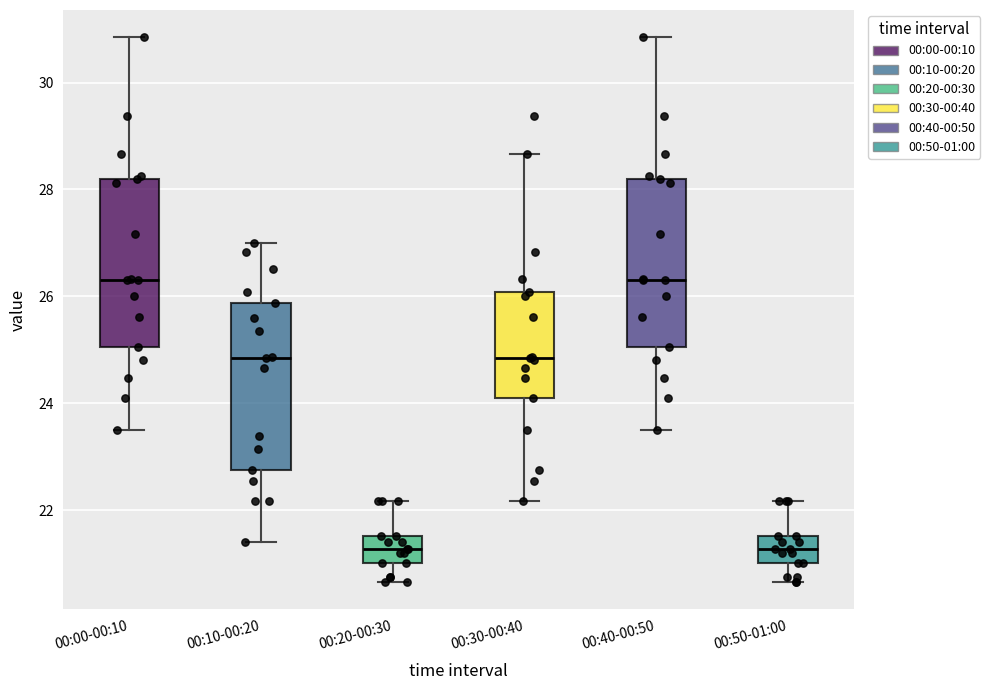

Reading left to right, read every box against the y-axis: the position of its median line, the range the box covers, and the ends of its whiskers. The values are not printed on the chart, so give them approximately, as read against the axis.

00:00-00:10: median 26.4, box 25.0 to 28.2, whiskers 23.6 to 30.8
00:10-00:20: median 24.8, box 22.8 to 25.8, whiskers 21.4 to 27.0
00:20-00:30: median 21.2, box 21.0 to 21.6, whiskers 20.6 to 22.2
00:30-00:40: median 24.8, box 24.2 to 26.0, whiskers 22.2 to 28.6
00:40-00:50: median 26.4, box 25.0 to 28.2, whiskers 23.6 to 30.8
00:50-01:00: median 21.2, box 21.0 to 21.6, whiskers 20.6 to 22.2